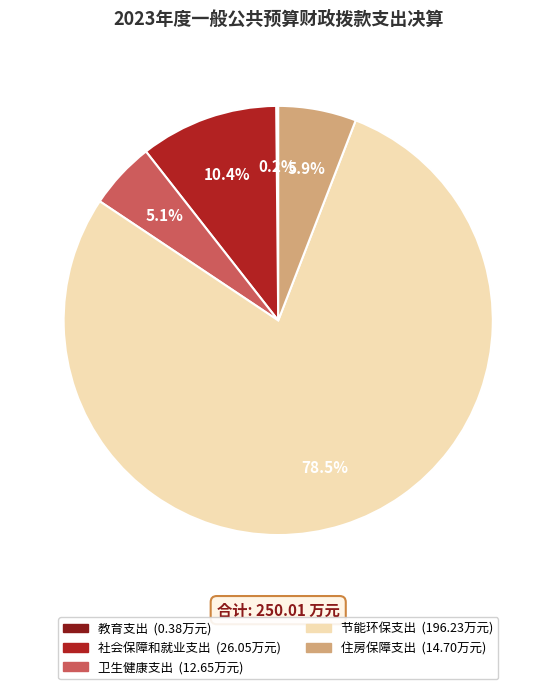

True or false: 社会保障和就业支出 accounts for 10% of the total.

True